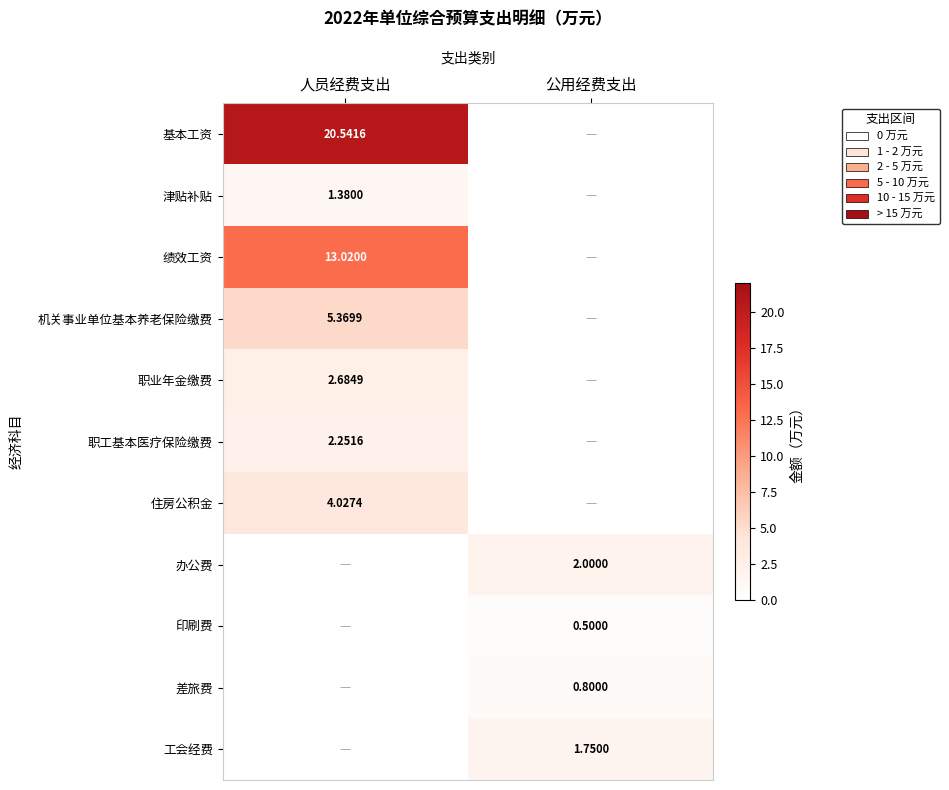

Is the value of 职业年金缴费 at 人员经费支出 greater than the value of 基本工资 at 人员经费支出?

No